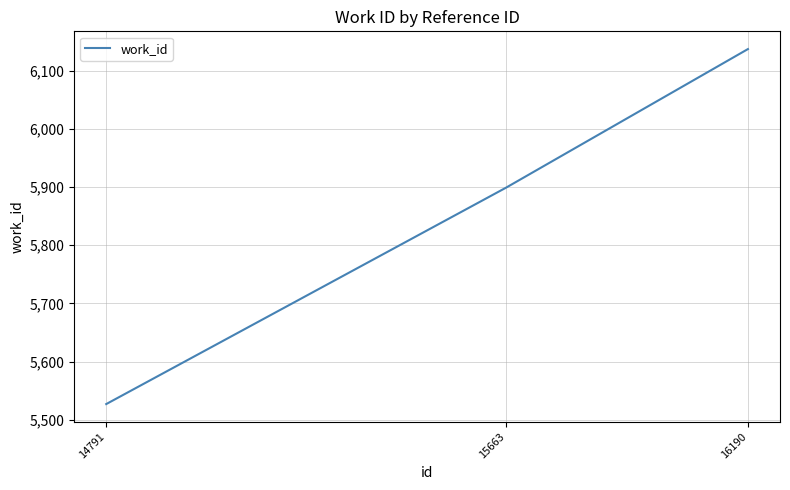

What value does the data have at 16190, to the nearest 50?

6150